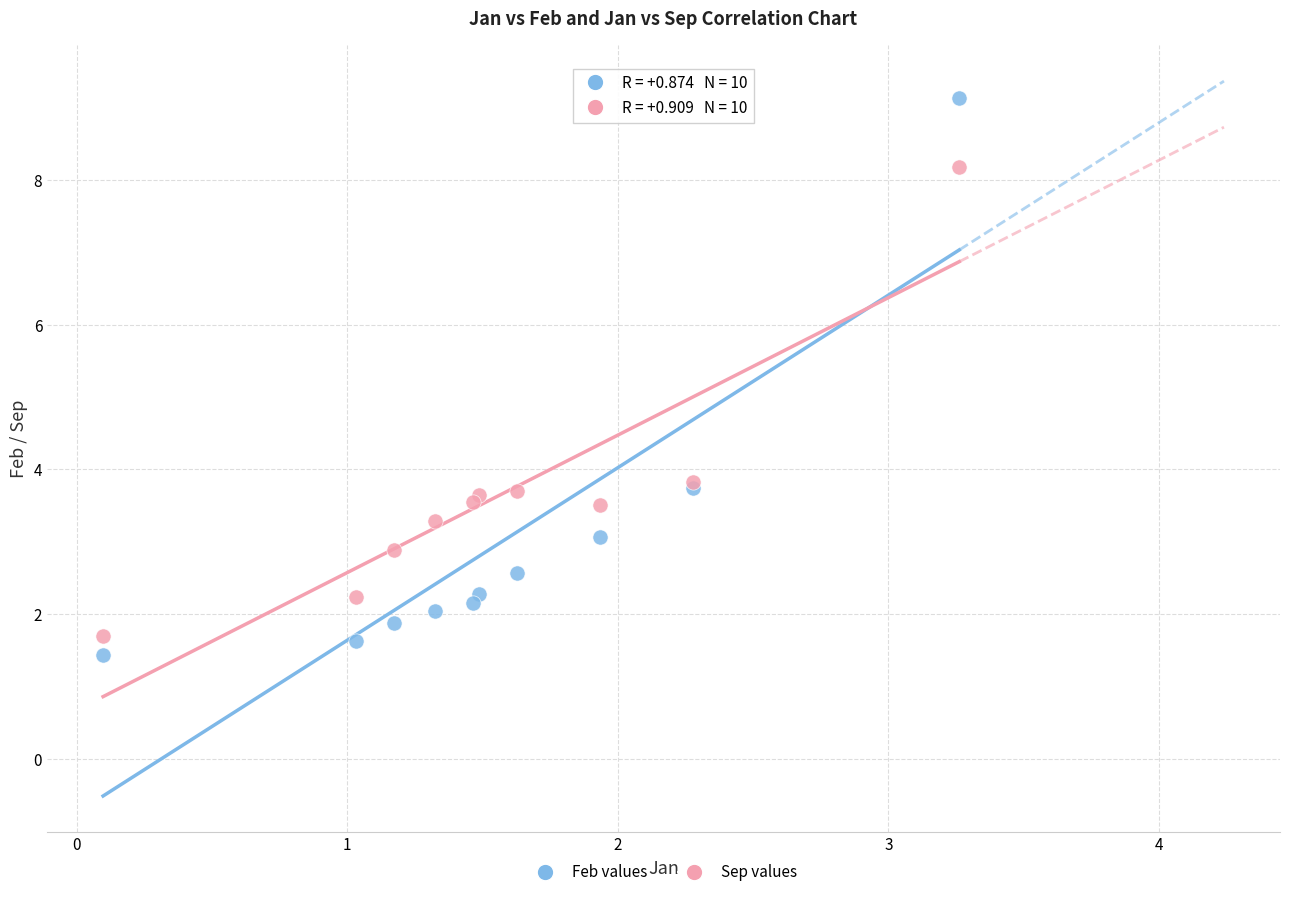

Which series contains the lowest Y value?

Feb values